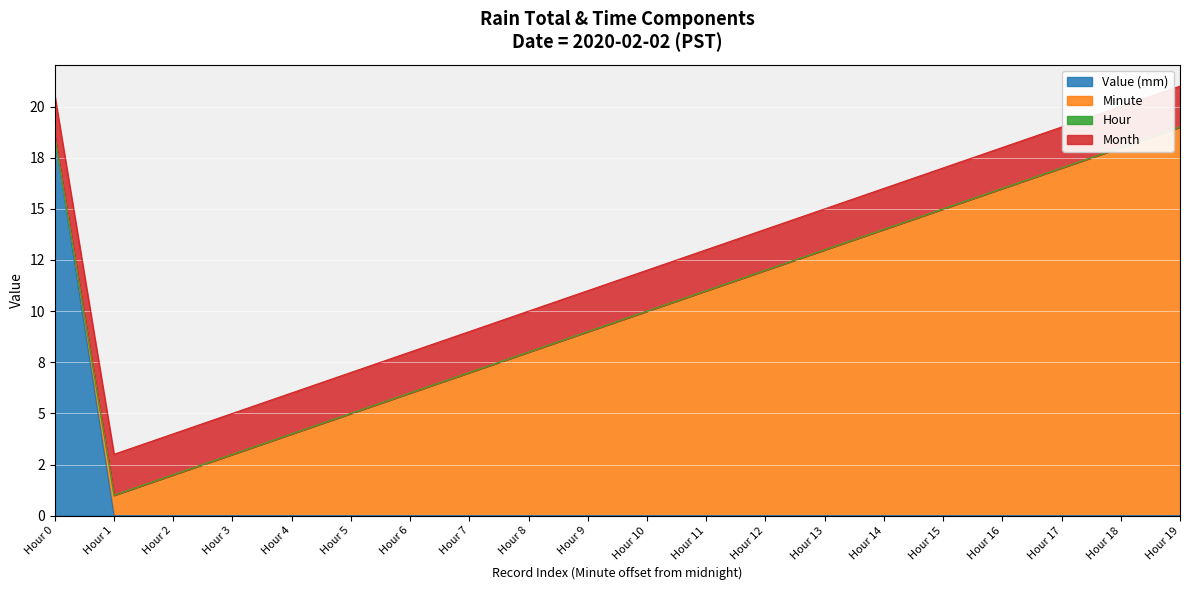

Rank the categories by Value (mm) value from lowest to highest.

Hour 1, Hour 2, Hour 3, Hour 4, Hour 5, Hour 6, Hour 7, Hour 8, Hour 9, Hour 10, Hour 11, Hour 12, Hour 13, Hour 14, Hour 15, Hour 16, Hour 17, Hour 18, Hour 19, Hour 0